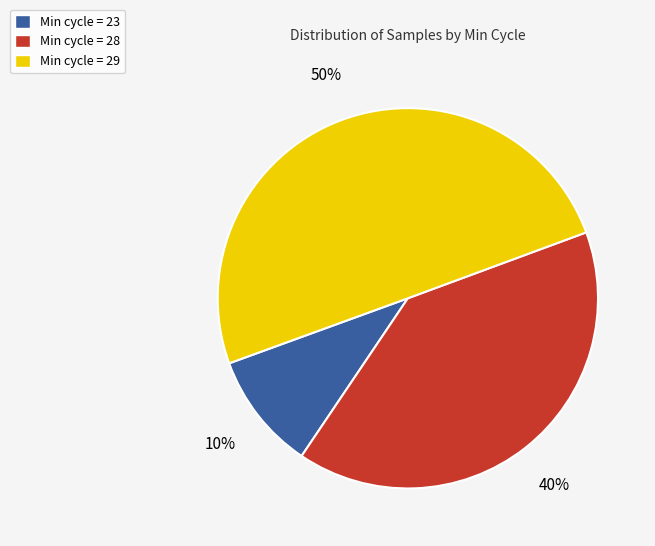

Is it true that Min cycle = 23 is 10% of the pie?

True